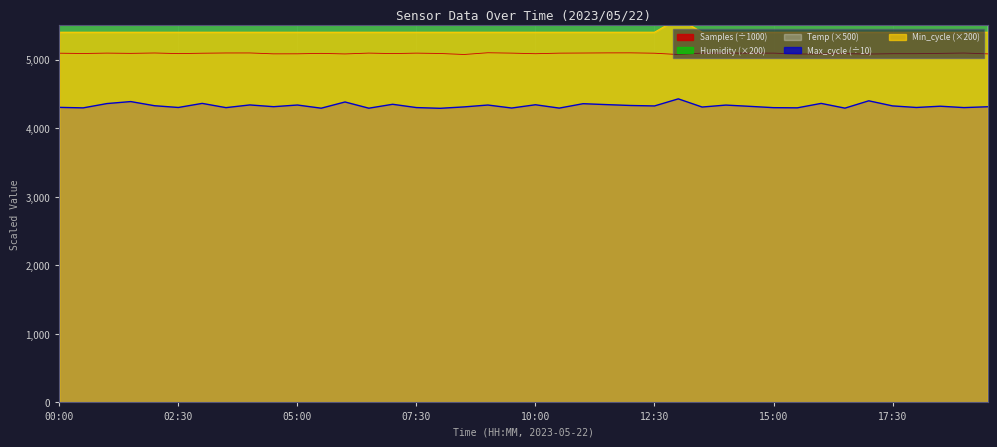

Between 03:00 and 18:30, which series saw the biggest shift?

Humidity